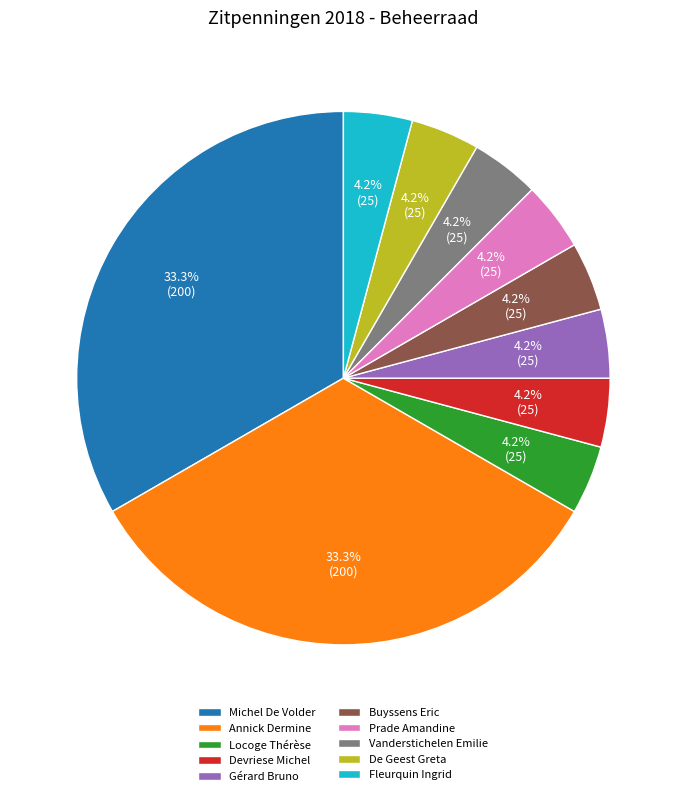

To the nearest percent, what is the difference between the largest and smallest slice percentages?

29%